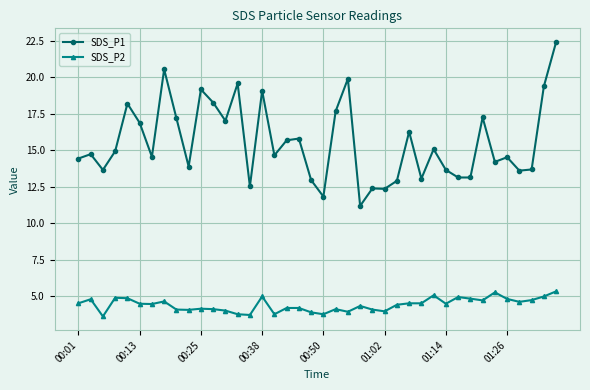

Rank the series by their average value, from lowest to highest.

SDS_P2, SDS_P1